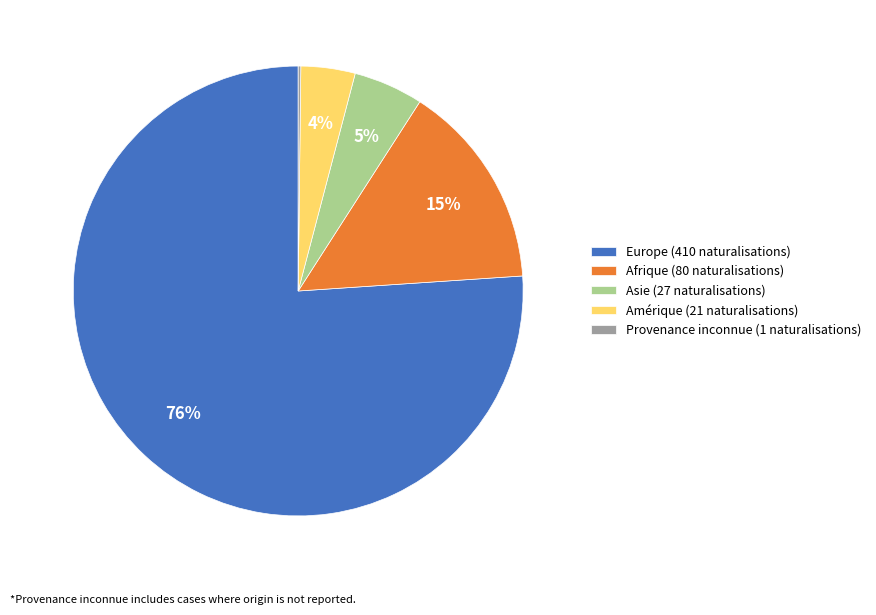

To the nearest percent, what is the combined percentage of Asie and Europe?

81%